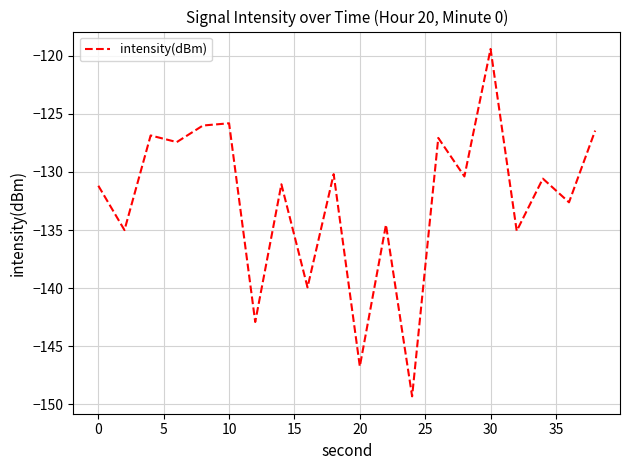

What is the difference between the maximum and minimum values?

29.9